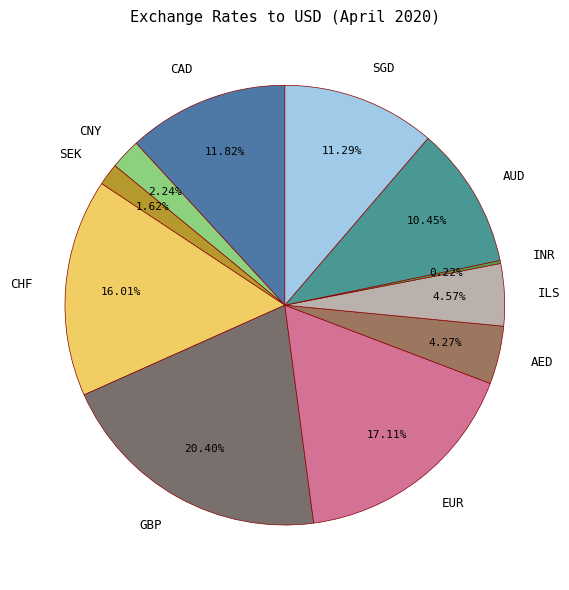

Is EUR the majority of the pie?

No